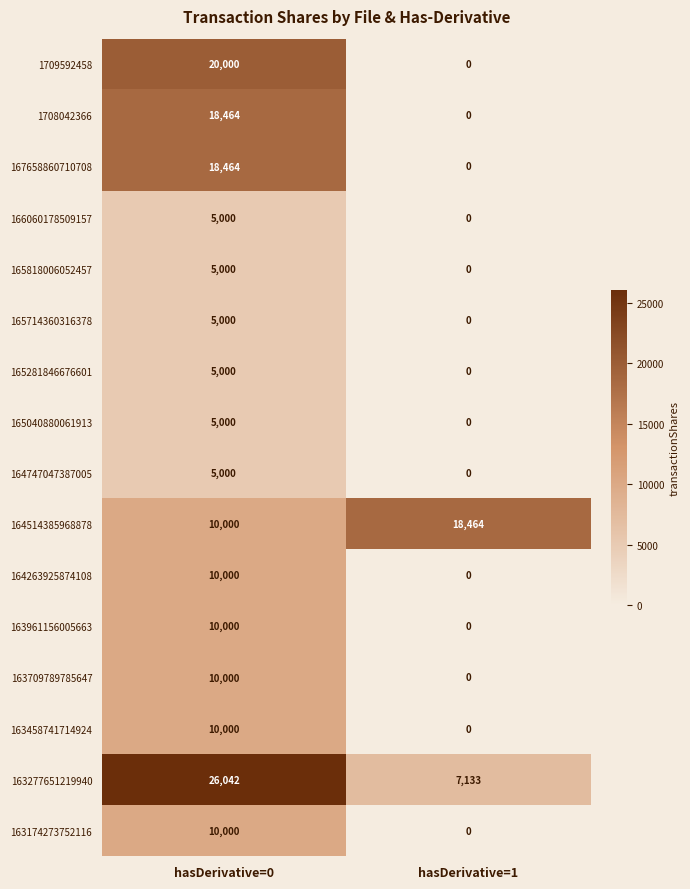

Between hasDerivative=0 and hasDerivative=1, which series saw the biggest shift?

1709592458